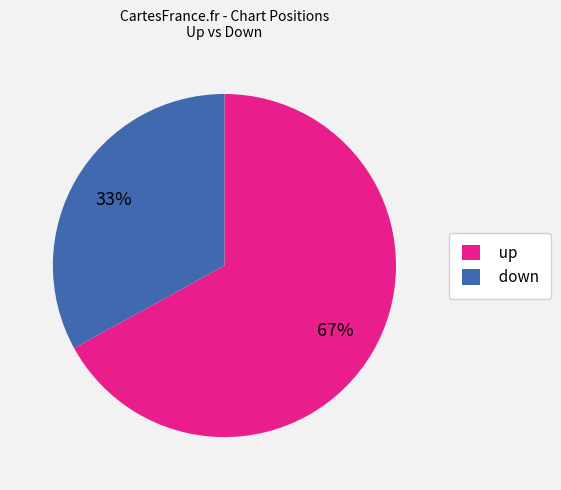

How many slices are in this pie chart?

2